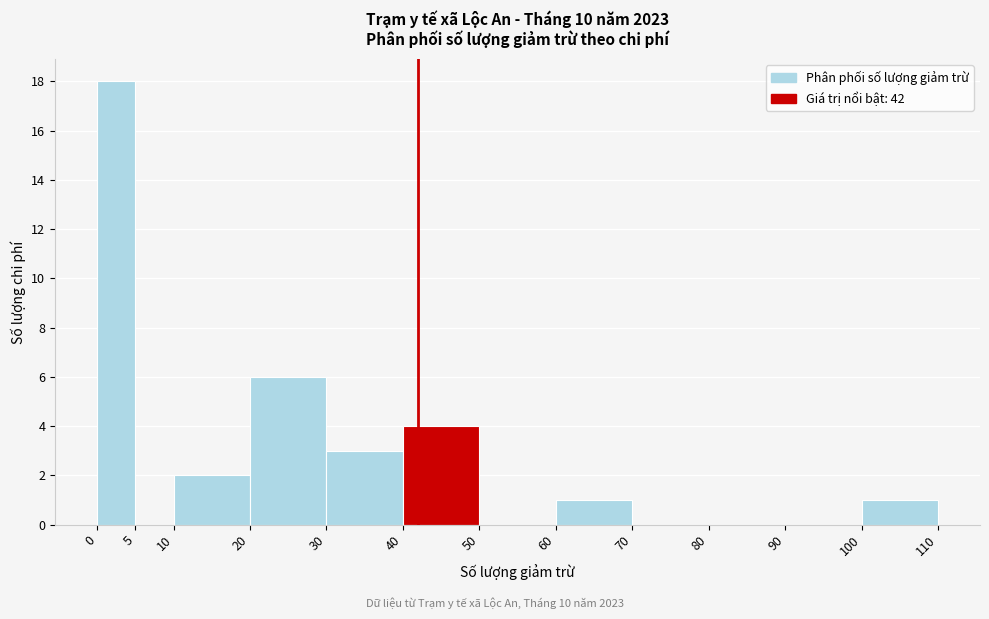

Reading left to right, list every bar in this chart as the range it spans on the x-axis followed by its height. The values are not printed on the chart, so give them approximately, as read against the axis.

0 to 5: 18
5 to 10: 0
10 to 20: 2
20 to 30: 6
30 to 40: 3
40 to 50: 4
50 to 60: 0
60 to 70: 1
70 to 80: 0
80 to 90: 0
90 to 100: 0
100 to 110: 1